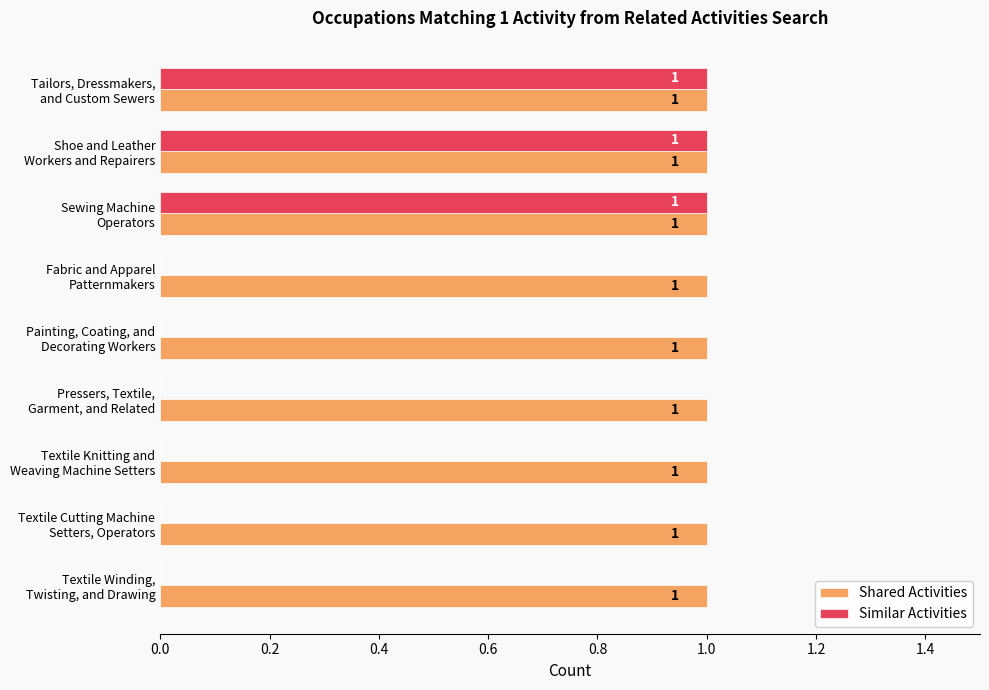

How many positive values does the Similar Activities series have?

3